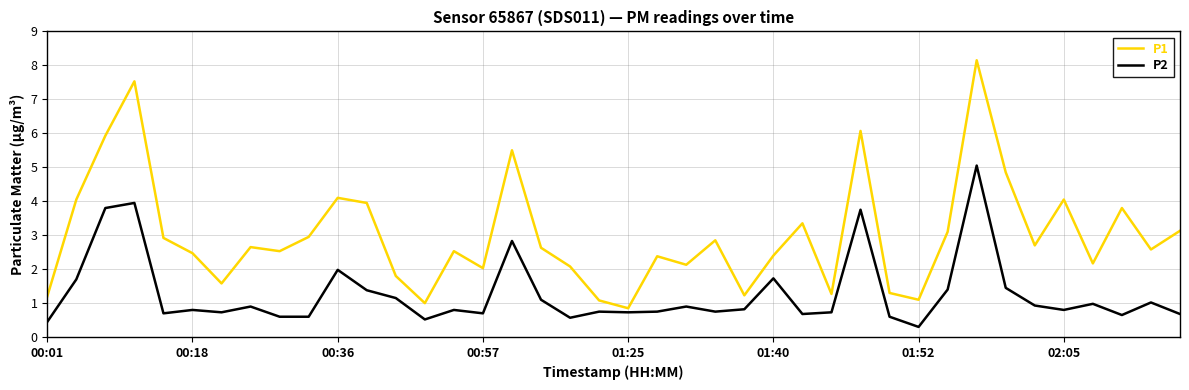

Which series has the largest total across all categories?

P1